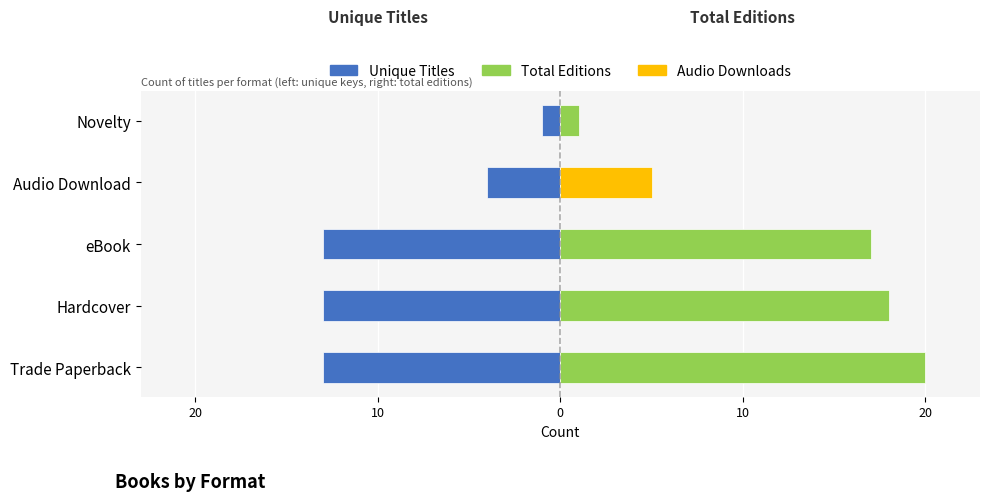

What is the average value of the Total Editions series?

12